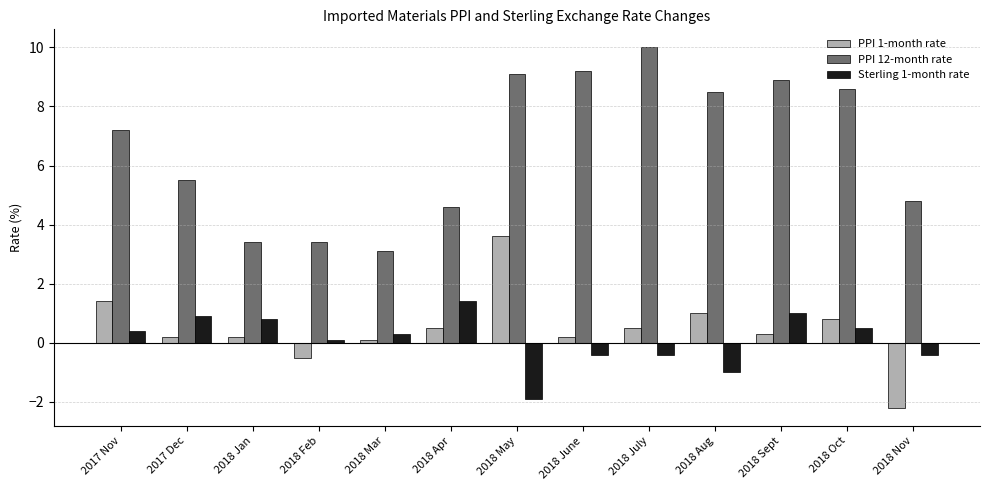

What are all the series names shown in the legend?

PPI 1-month rate, PPI 12-month rate, Sterling 1-month rate